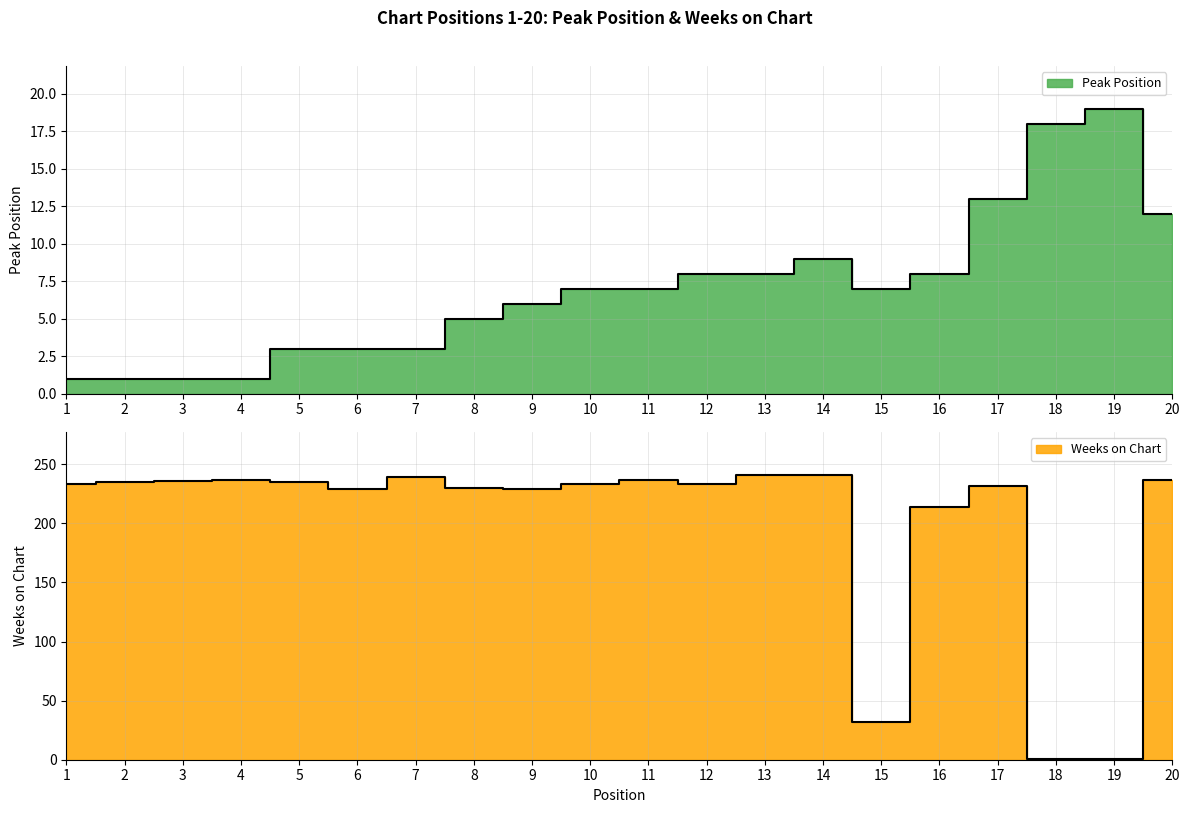

Where do Peak Position and Weeks on Chart first cross each other?

17 and 18